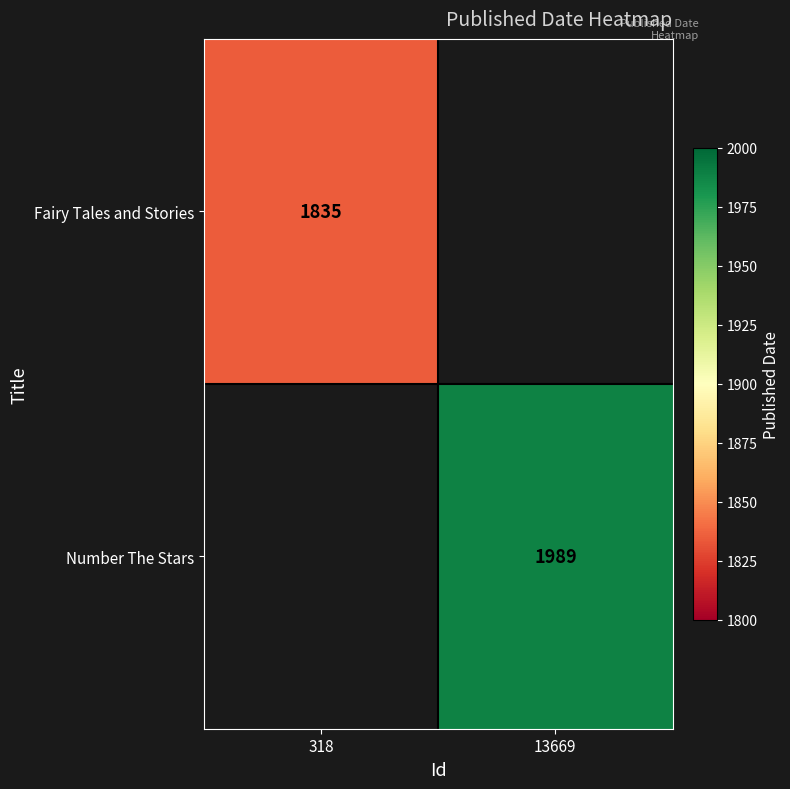

True or false: Number The Stars has a value of 3023 at 13669.

False